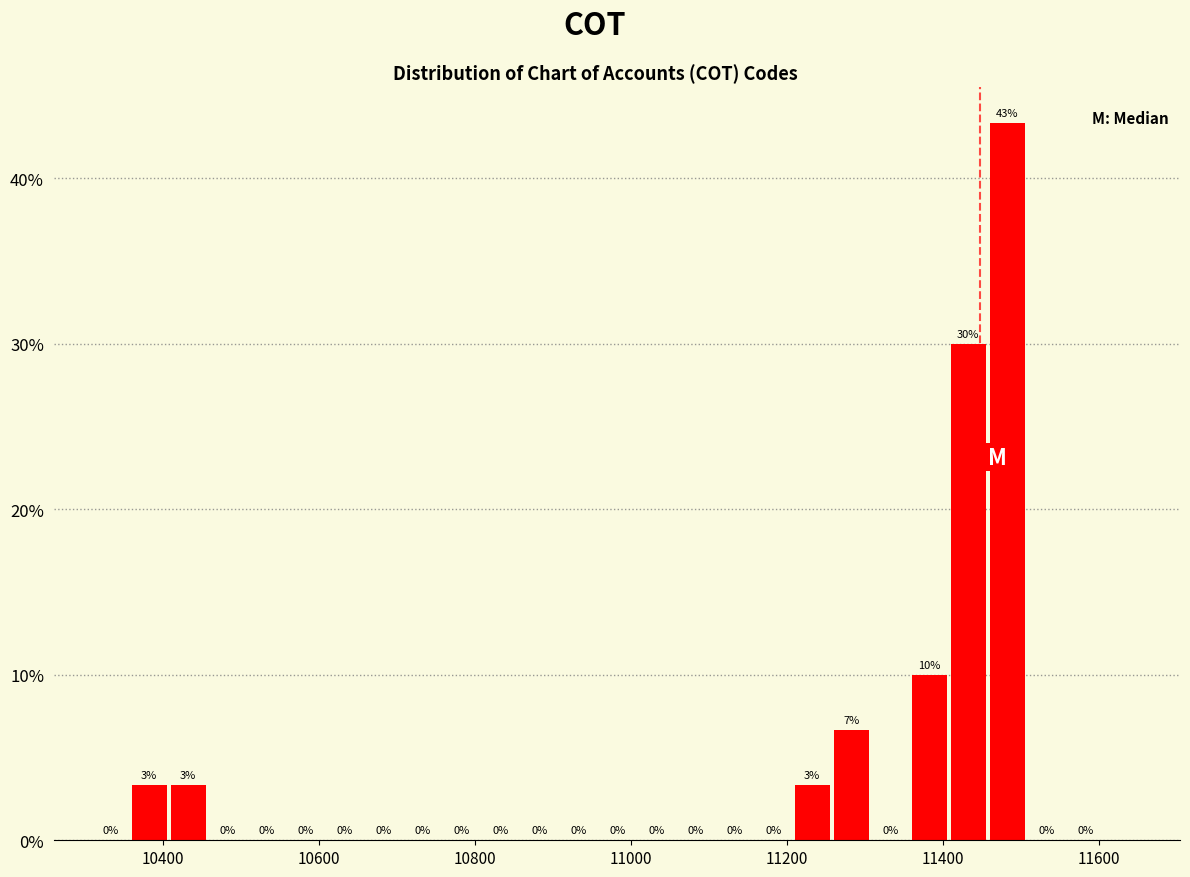

Around what value on the x-axis is the tallest bar? Give the approximate position of its centre, as read against the axis.

11480